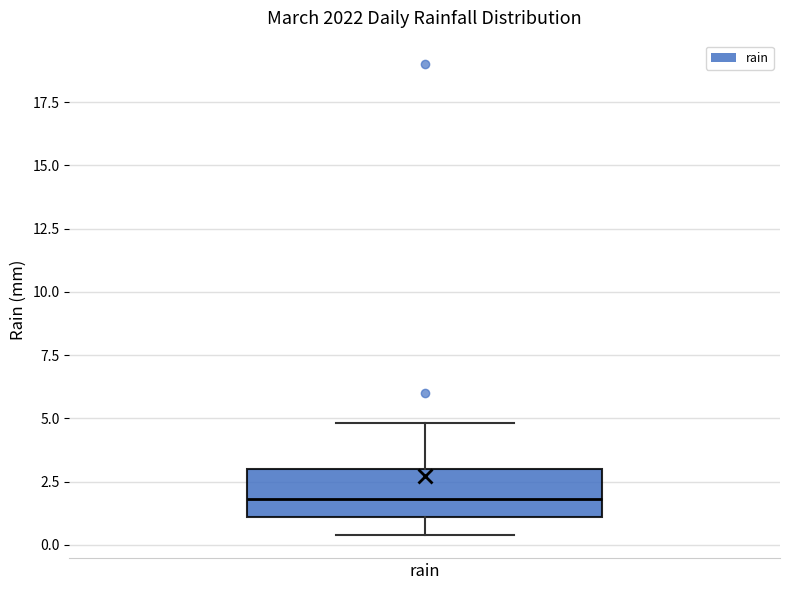

Where does the upper whisker of the box for rain end on the y-axis? The values are not printed on the chart, so give them approximately, as read against the axis.

5.0